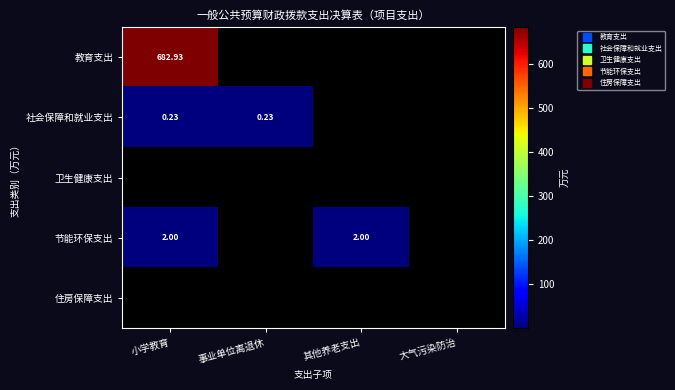

Count the 节能环保支出 values in the range 0 to 2.

4